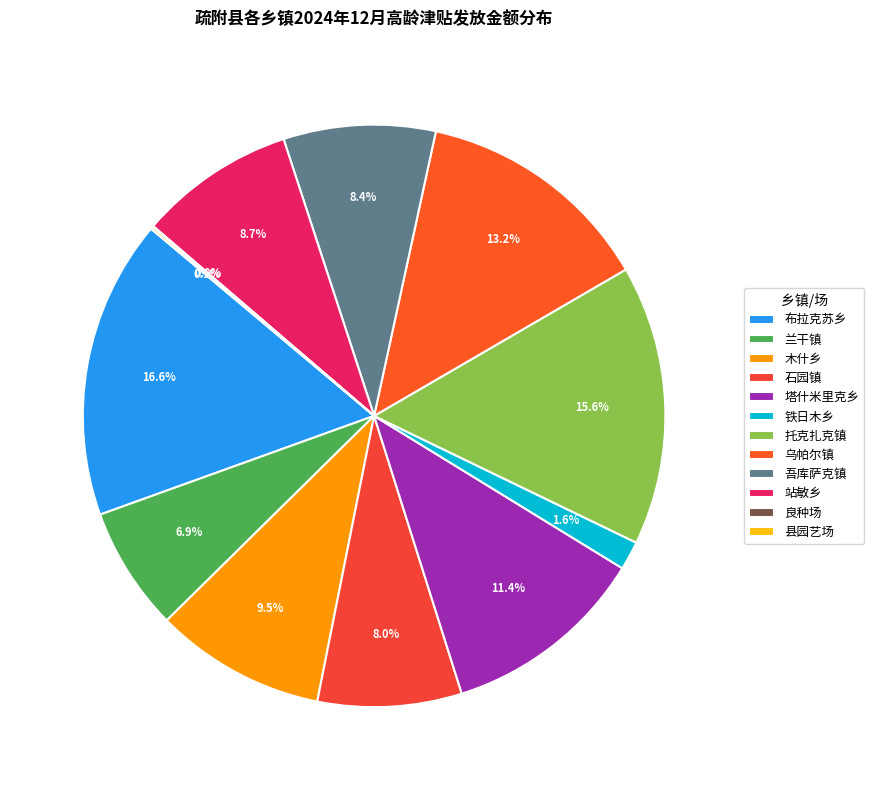

What portion of the pie excludes 吾库萨克镇?

91.6%